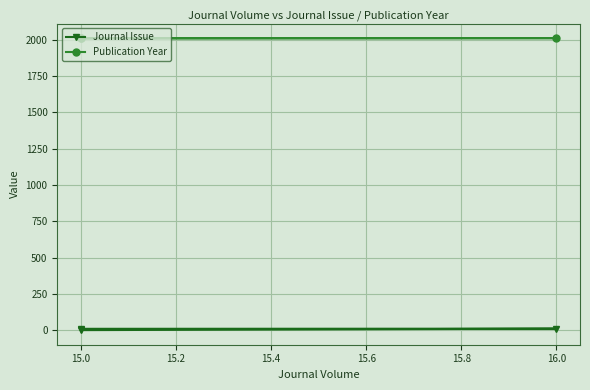

At which category is the sum across all series the highest?

16.0